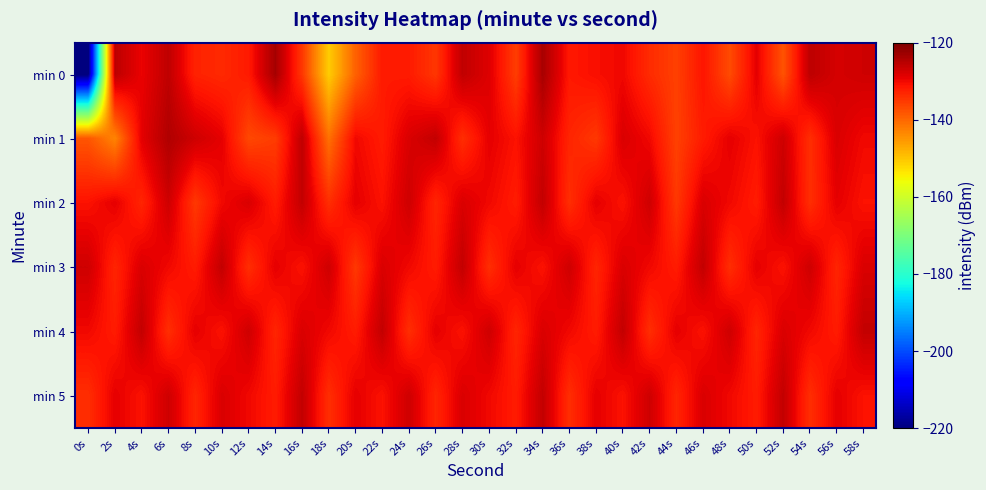

Count the number of categories in the chart.

30